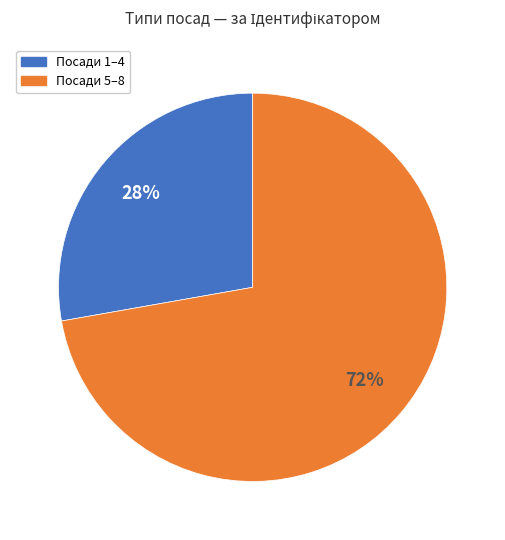

Is there any slice that represents more than half of the pie?

Yes